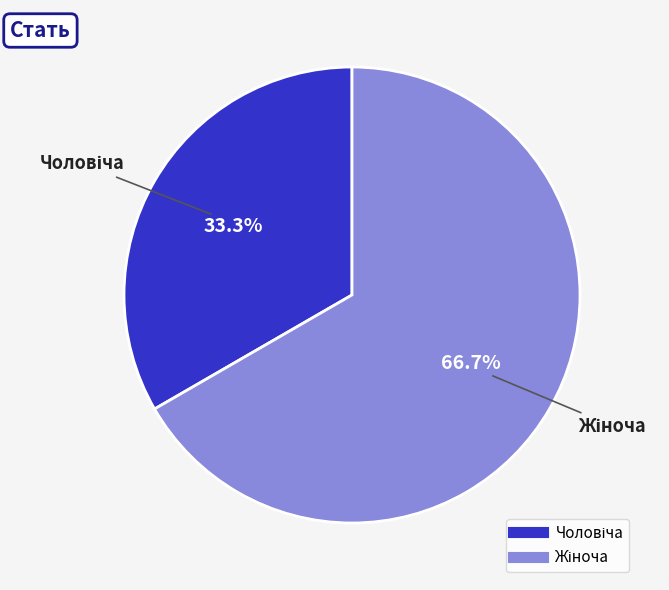

Does any single category account for the majority?

Yes